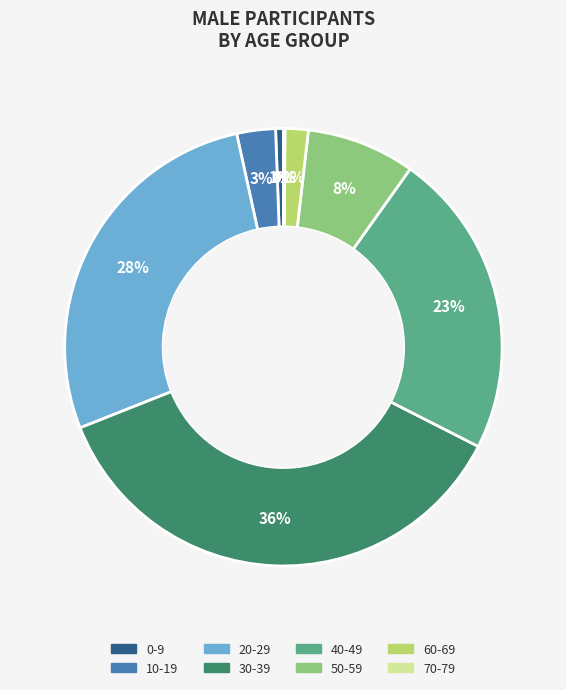

Which has a higher value, 30-39 or 60-69?

30-39